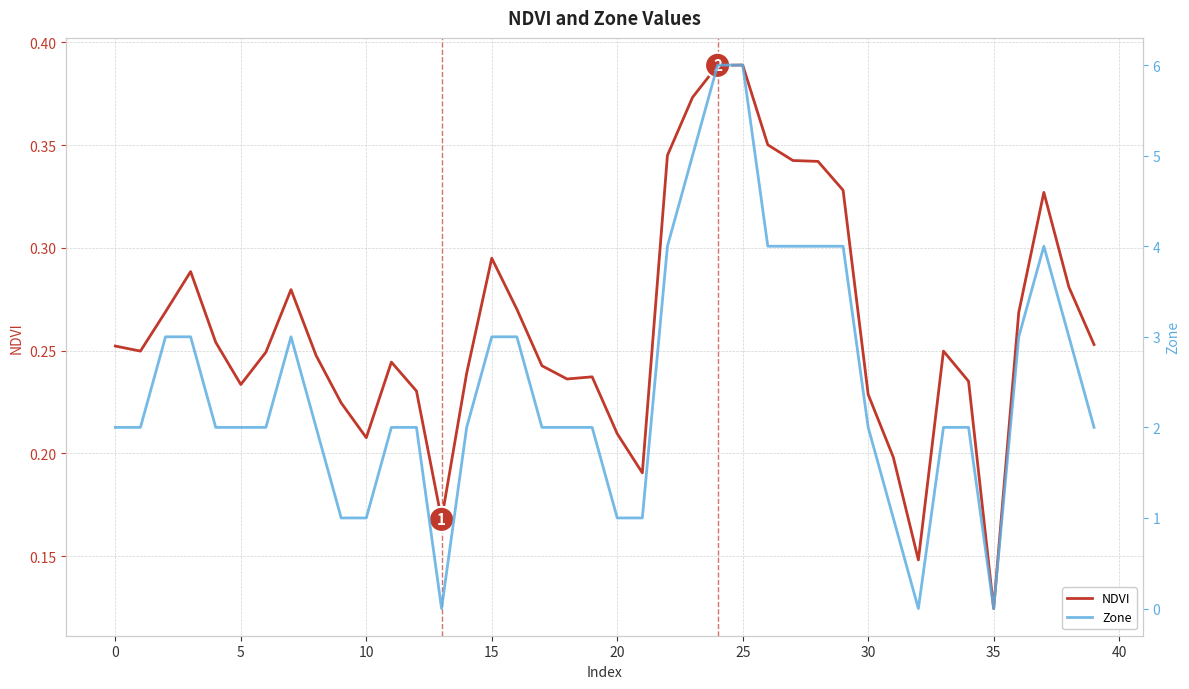

Is it true that NDVI equals 0.1 at 35?

False